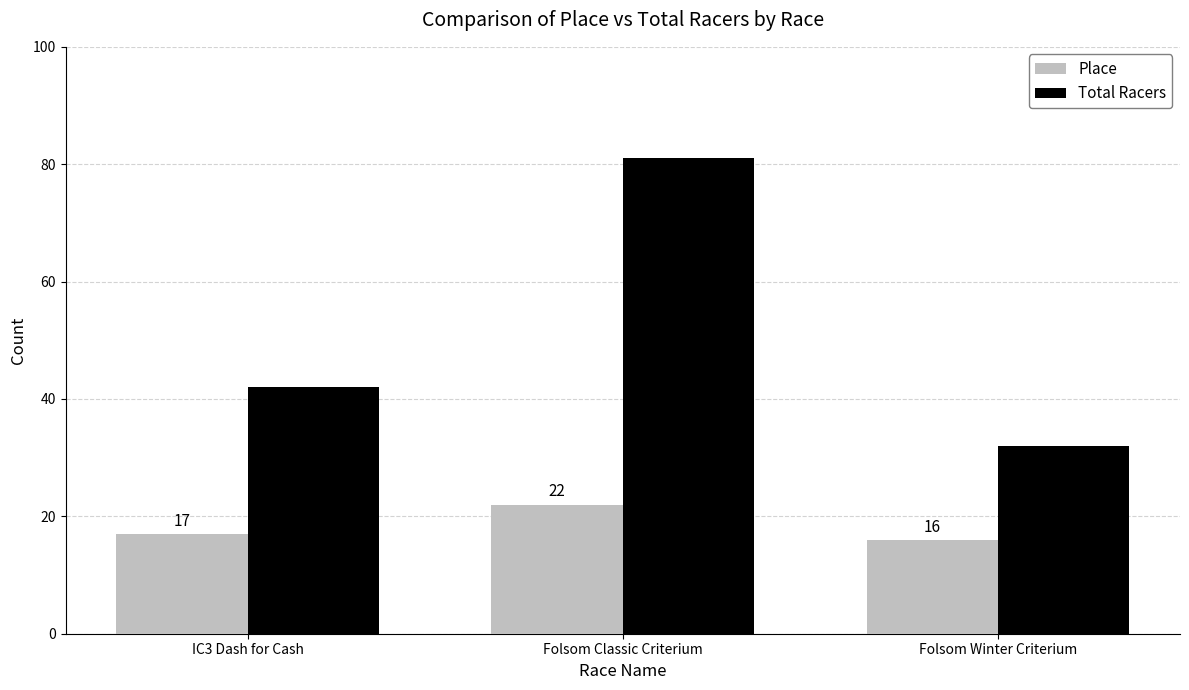

The value of Total Racers at Folsom Classic Criterium is 81. True or false?

True